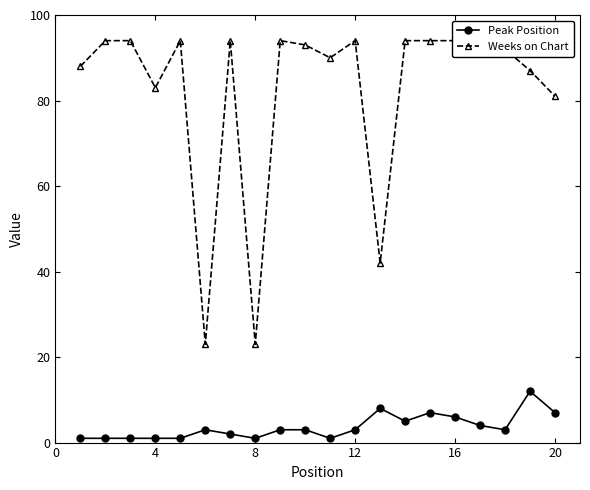

True or false: Peak Position has more than 0 interior local peaks.

True